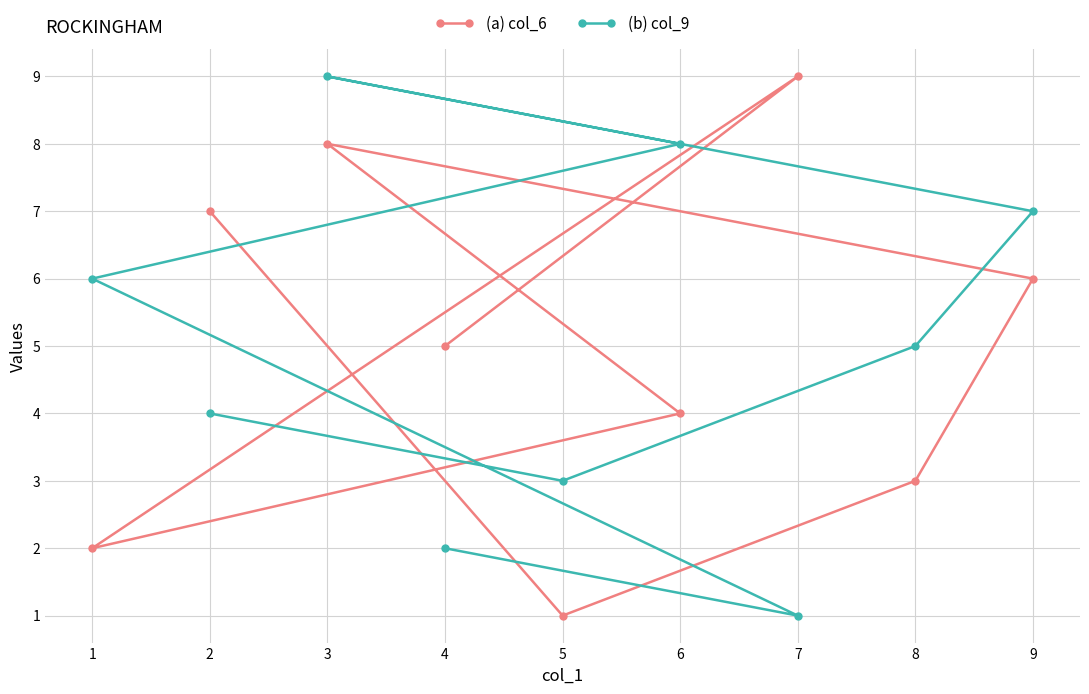

Which category has the highest value in the (a) col_6 series?

7